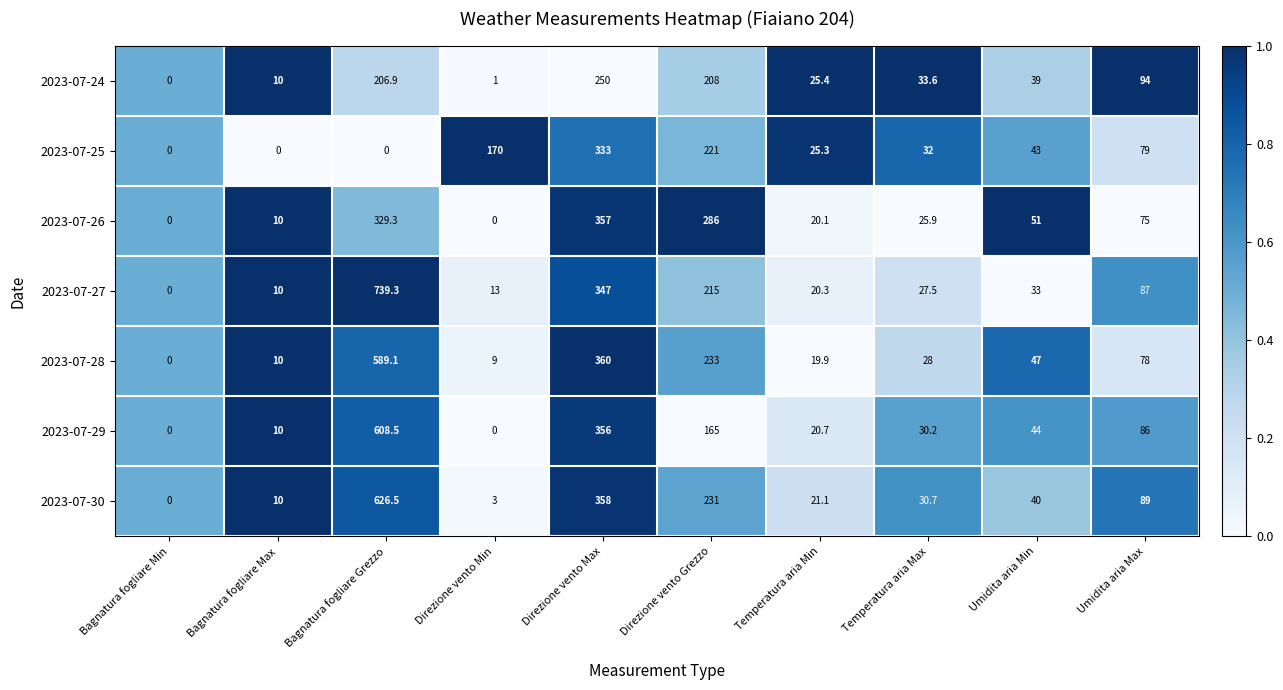

What is the difference between the 2023-07-29 values at Bagnatura fogliare Grezzo and Direzione vento Grezzo?

443.5